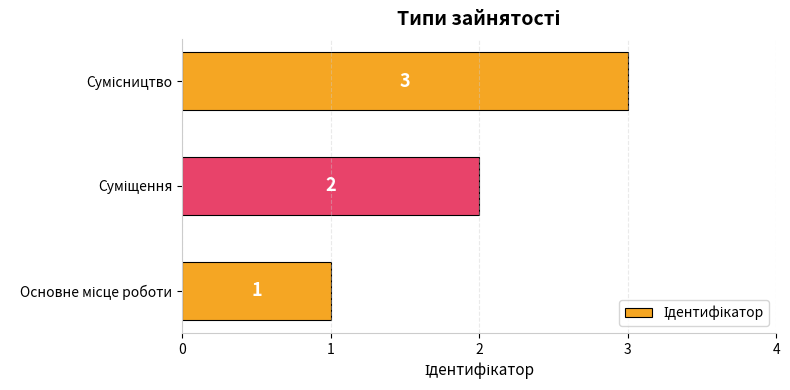

How many bars are there in total?

3